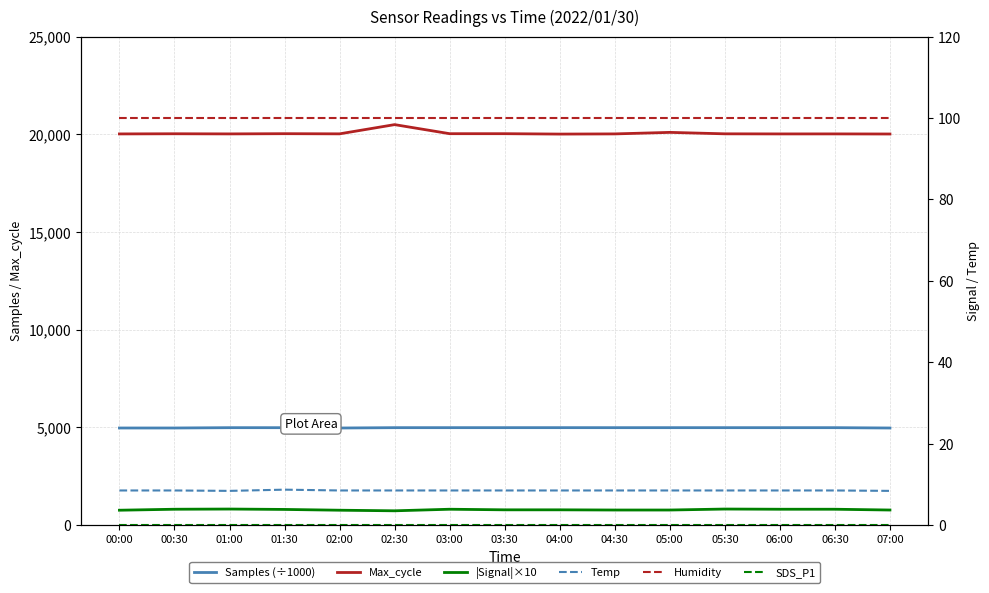

What is the maximum value for Max_cycle?

20498.0